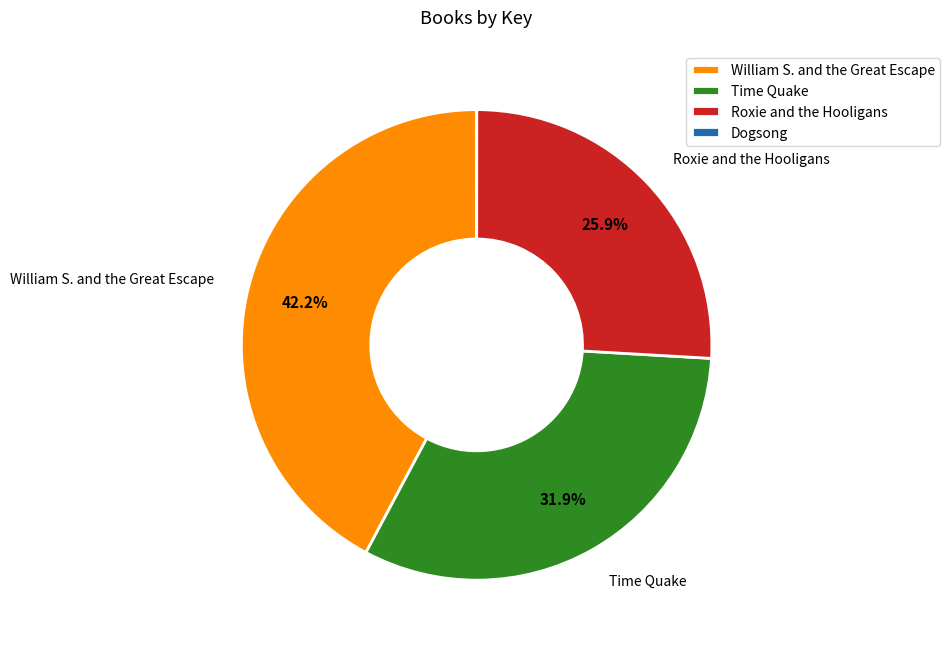

Is it true that Time Quake is 18% of the pie?

False